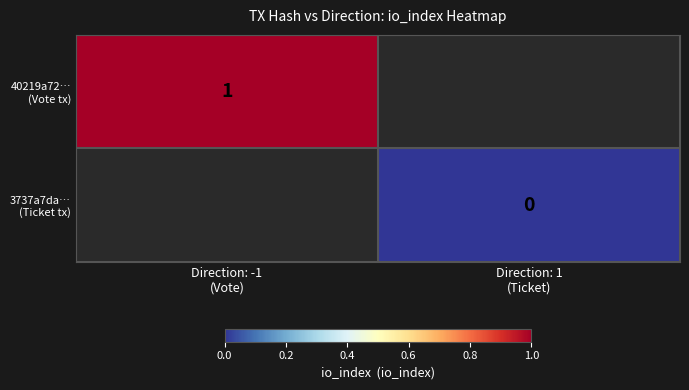

Is the value of 40219a72… (Vote tx) at Direction: -1 (Vote) greater than the value of 3737a7da… (Ticket tx) at Direction: -1 (Vote)?

No